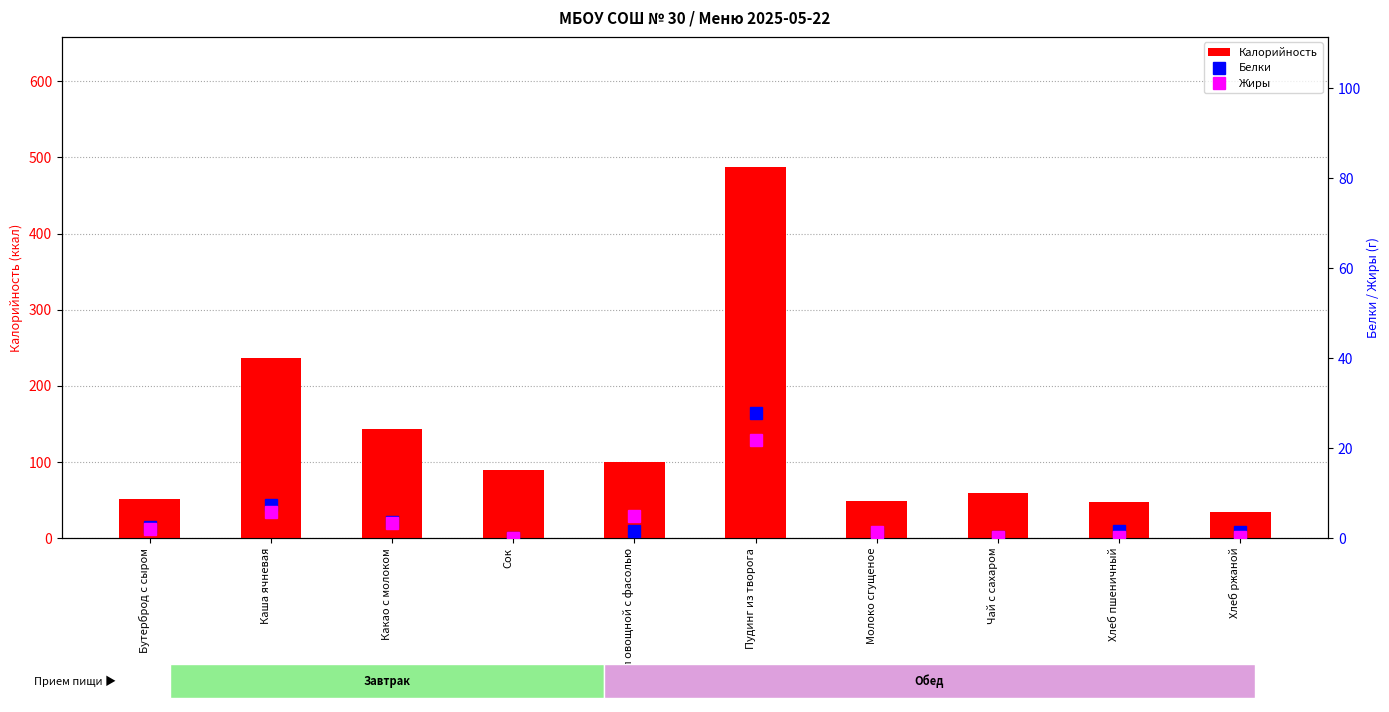

Is it true that Калорийность equals 144.0 at Какао с молоком?

True